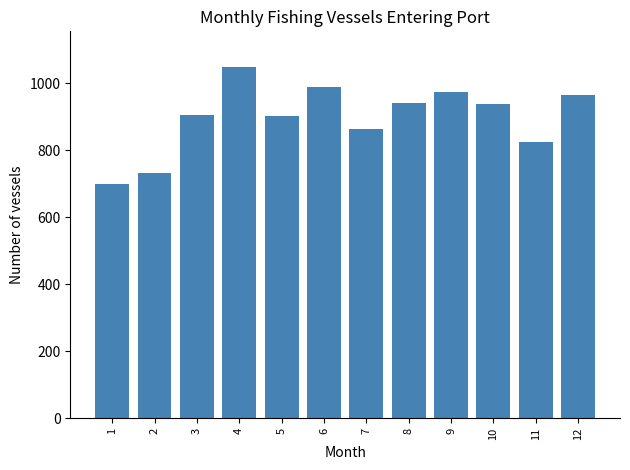

What is the value of the 2nd bar from the left?

731